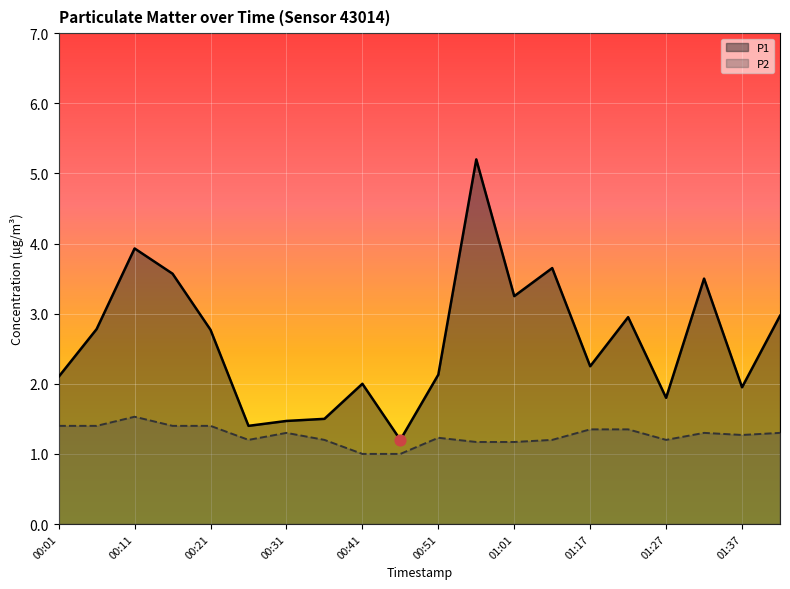

Which series has the largest Y range (max minus min)?

P1